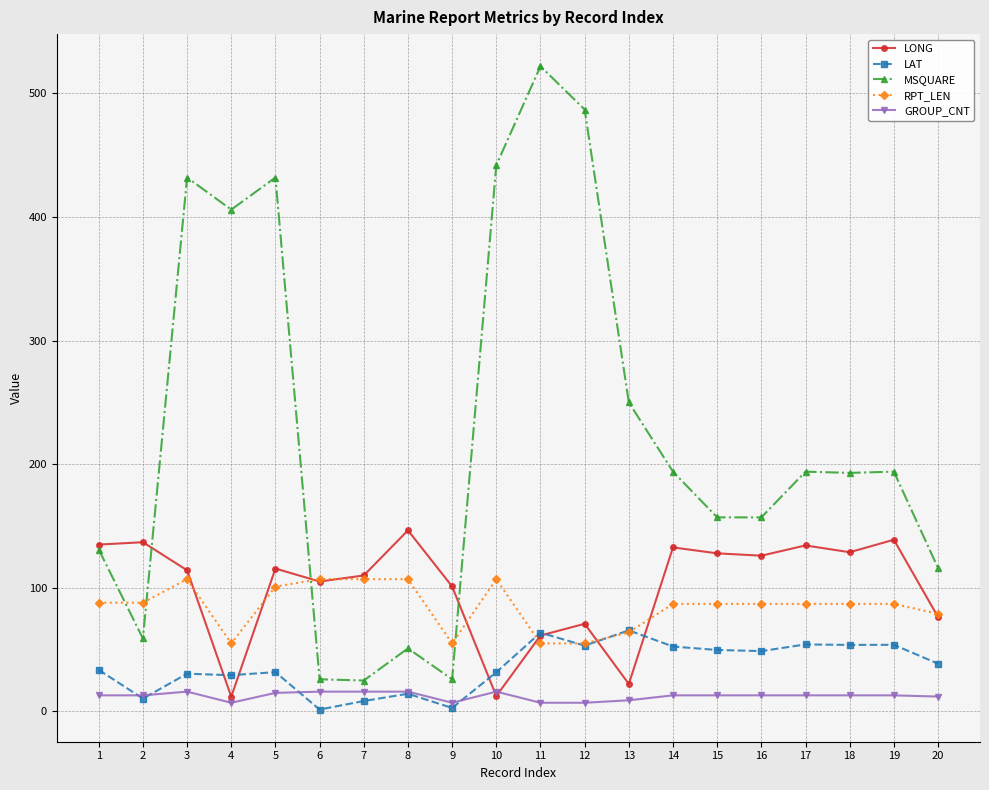

What are all the series names shown in the legend?

LONG, LAT, MSQUARE, RPT_LEN, GROUP_CNT